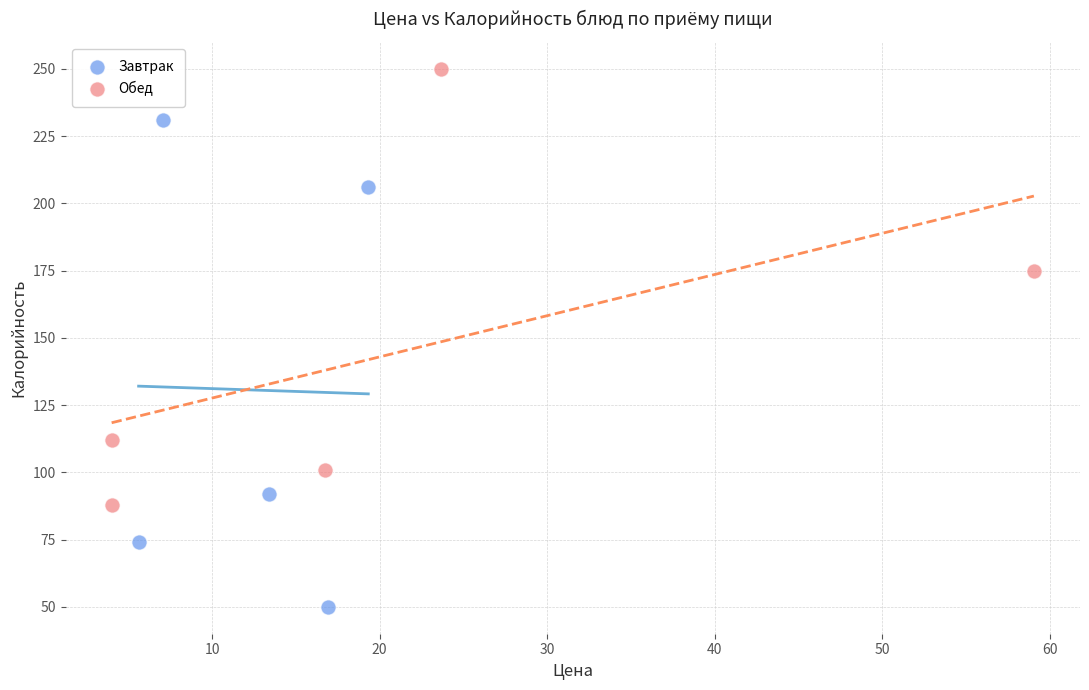

Which series reaches the maximum Y coordinate?

Обед